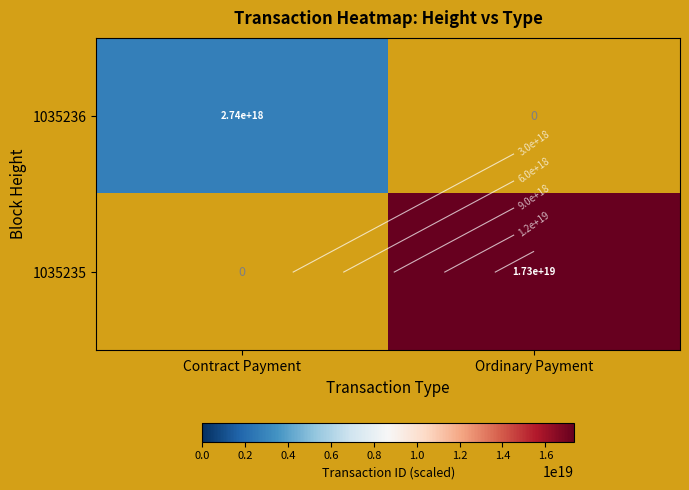

Count the number of categories in the chart.

2